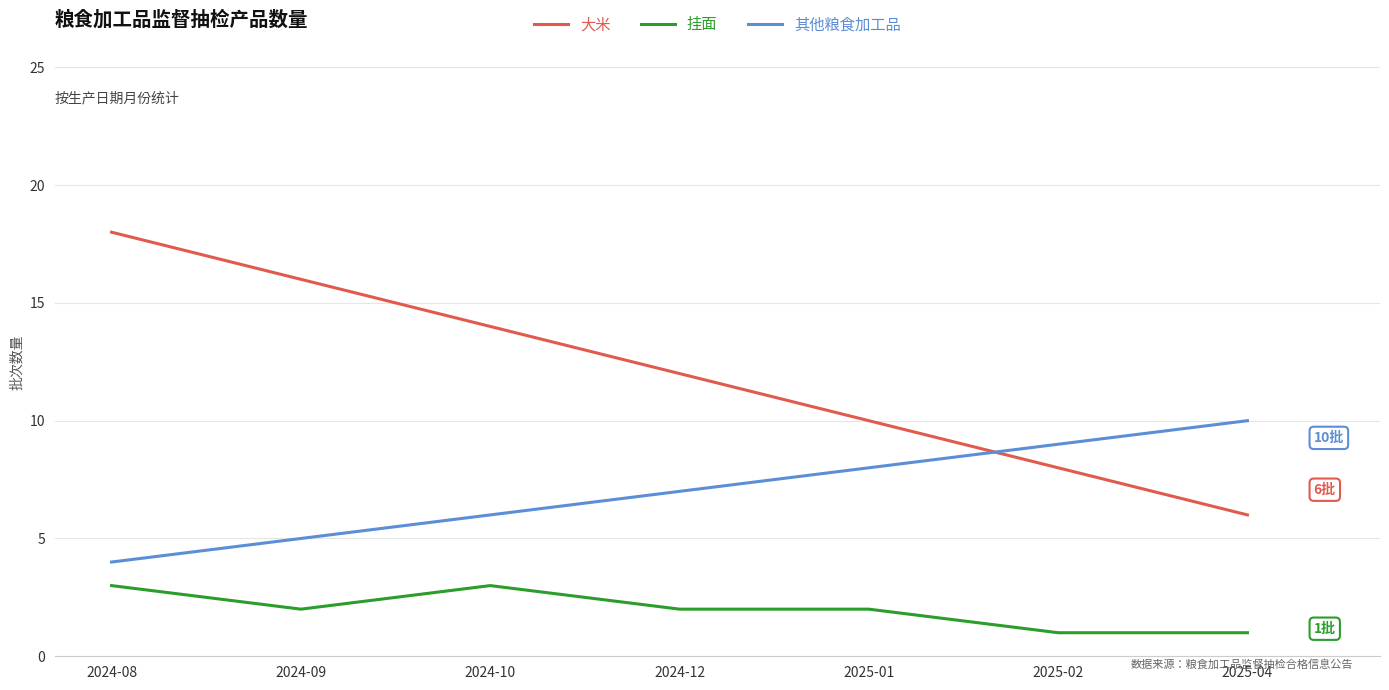

What is the difference between the maximum and minimum values in the 大米 series?

12